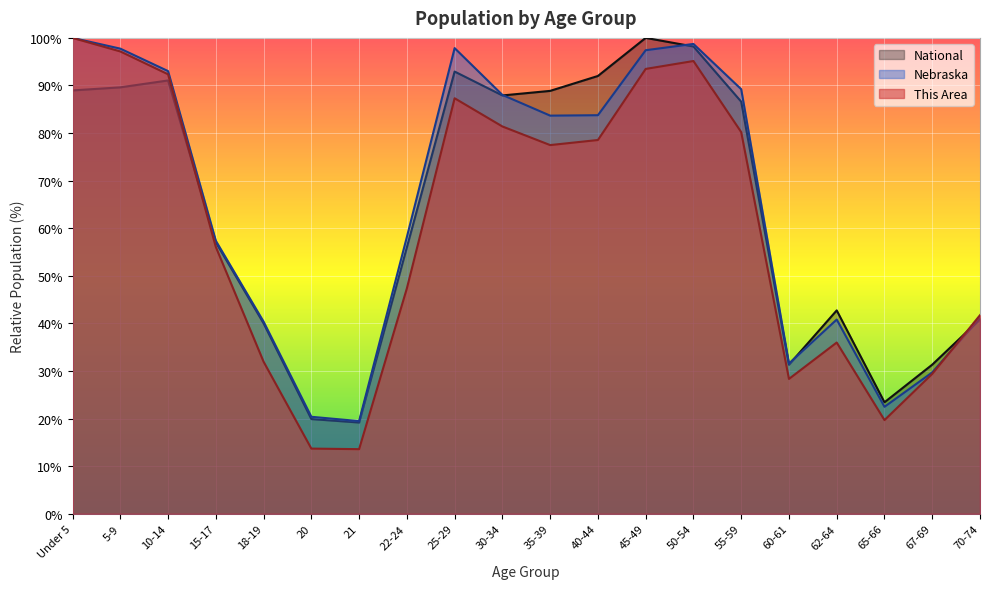

Which series has the widest spread of values?

This Area